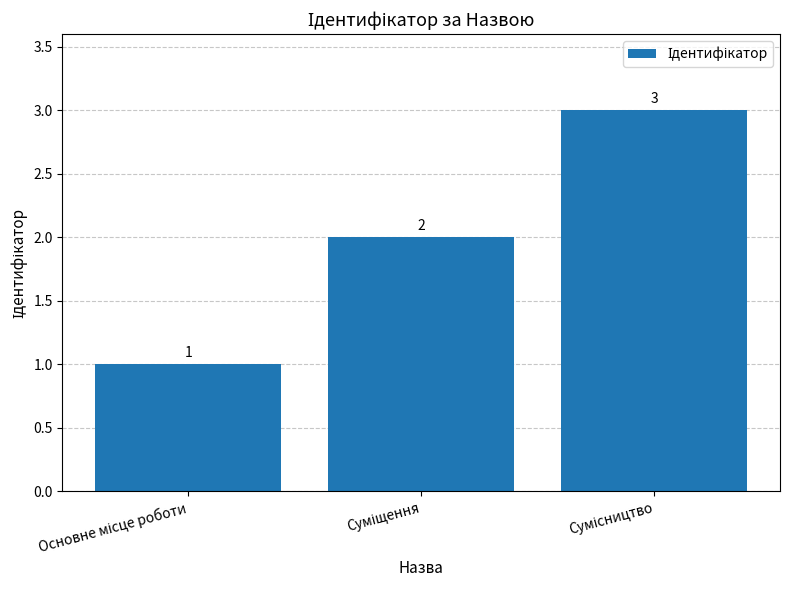

What is the sum of all values?

6